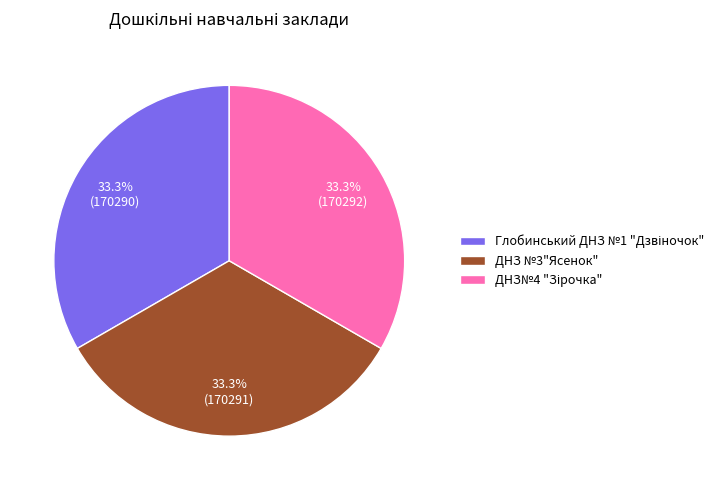

Does ДНЗ №3"Ясенок" account for over 50% of the chart?

No